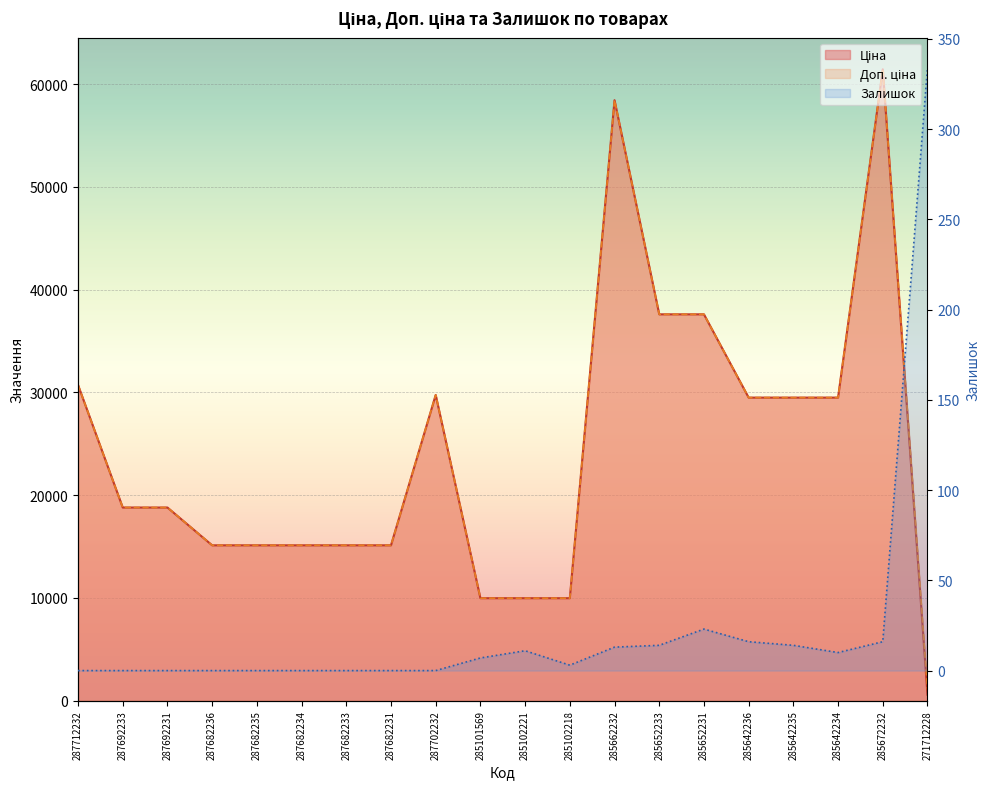

At how many categories does at least one series exceed 3096?

19